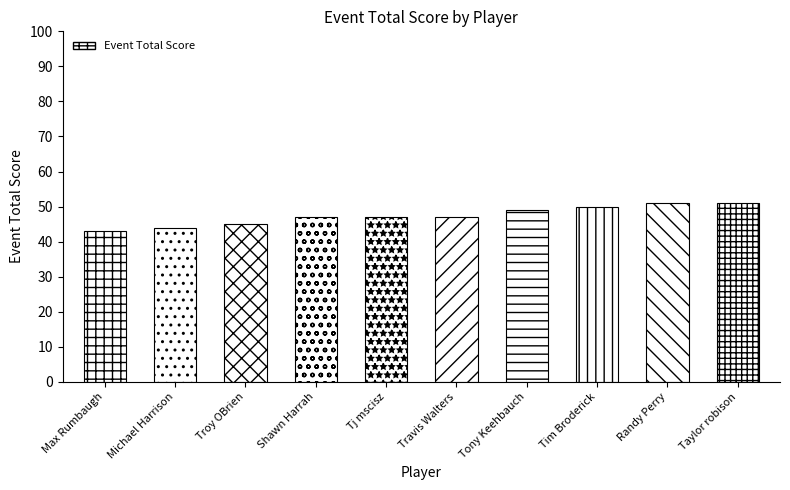

Reading left to right, list all the values displayed in this chart.

43	44	45	47	47	47	49	50	51	51